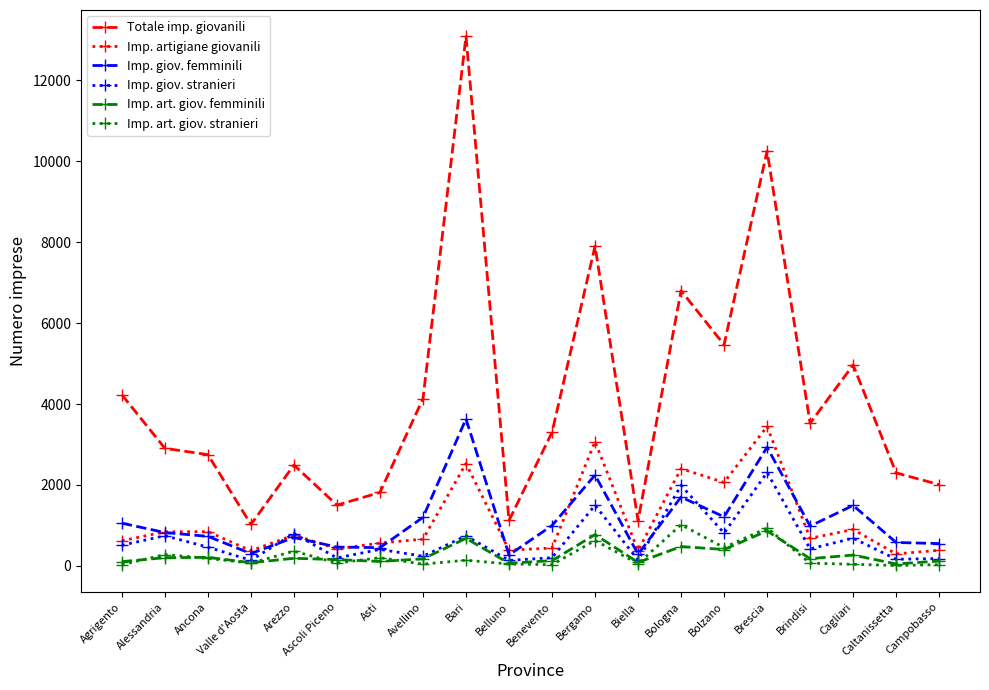

What is the label of the 8th point from the right?

Biella